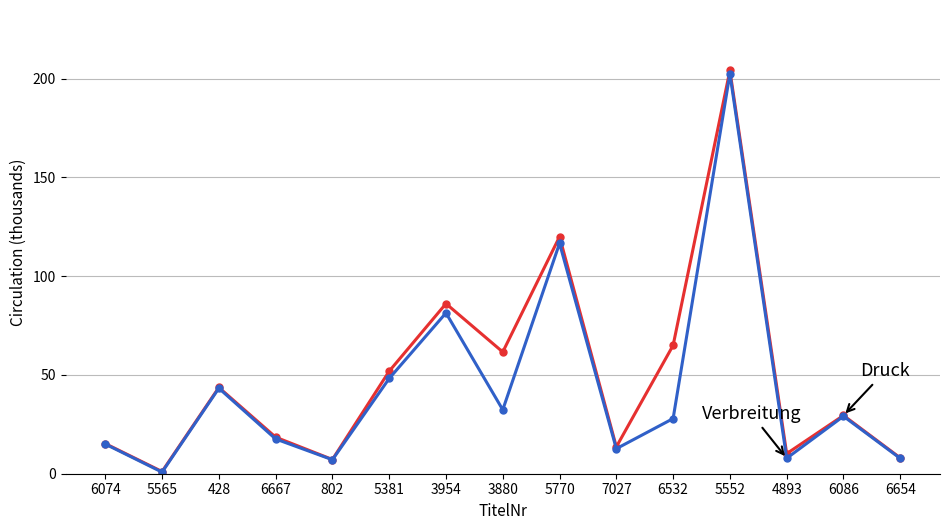

What is the total value across all series at 3954?

167.5